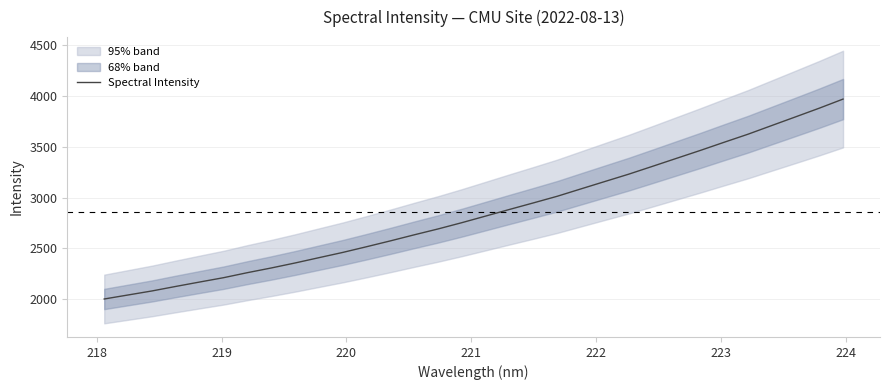

What is the maximum value for Spectral Intensity?

3971.1